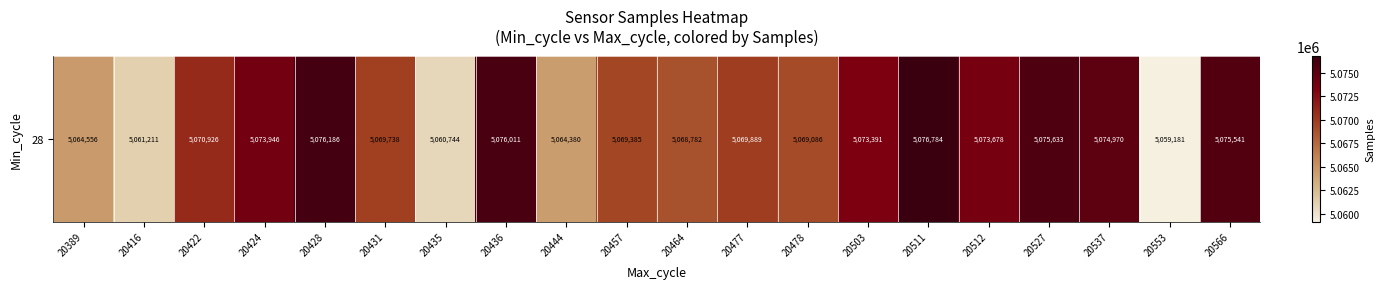

What is the sum of the values at 20389 and 20444?

10128936